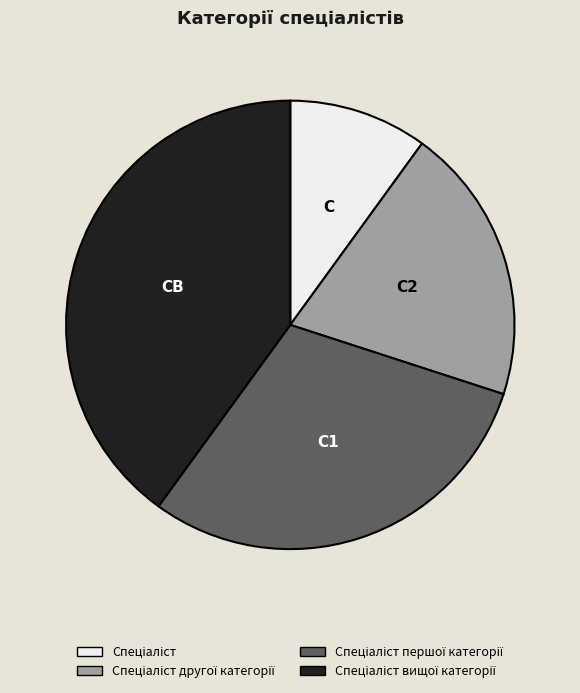

Does any single category account for the majority?

No